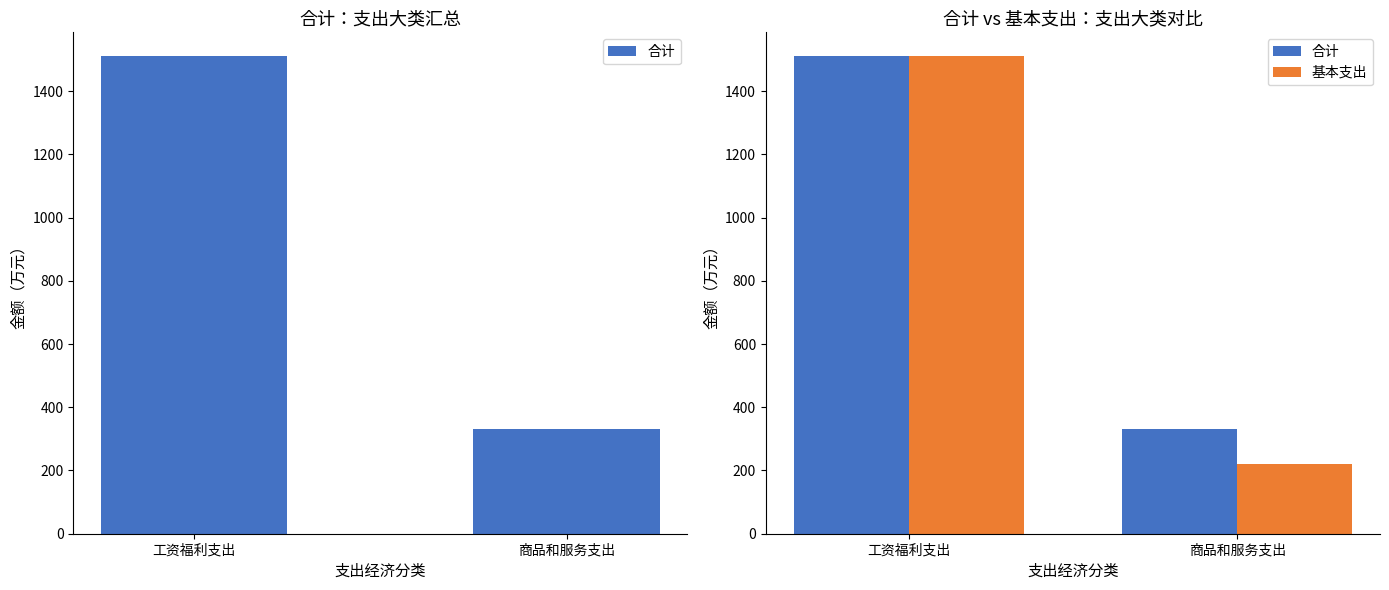

Which series has the largest total across all categories?

合计